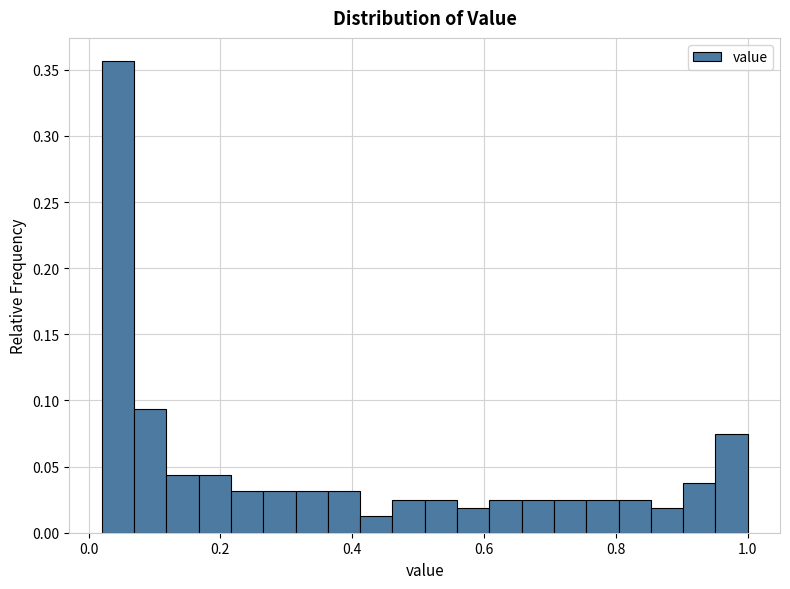

Around what value on the x-axis is the tallest bar? Give the approximate position of its centre, as read against the axis.

0.04